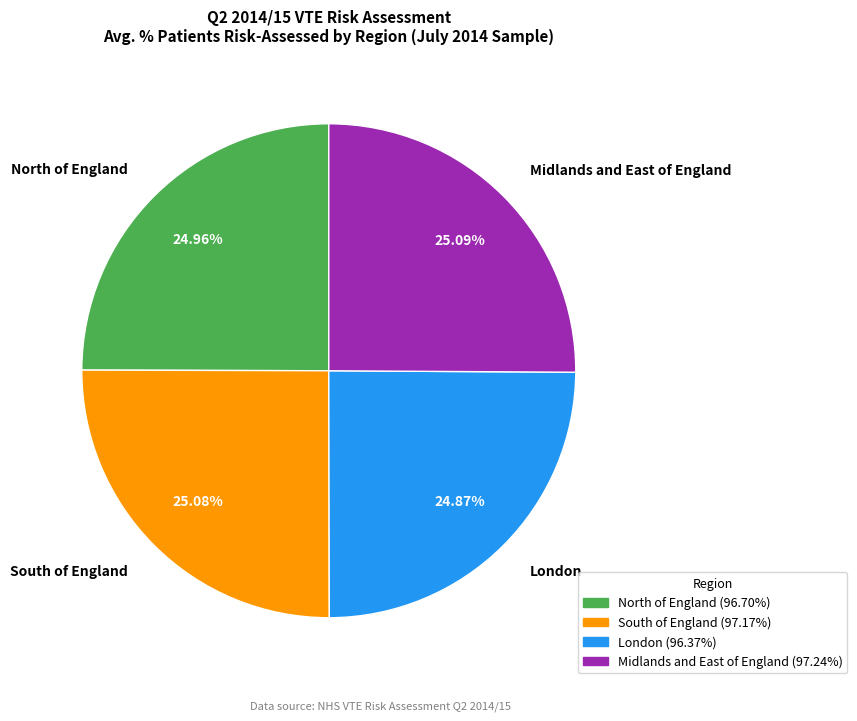

Is South of England the majority of the pie?

No